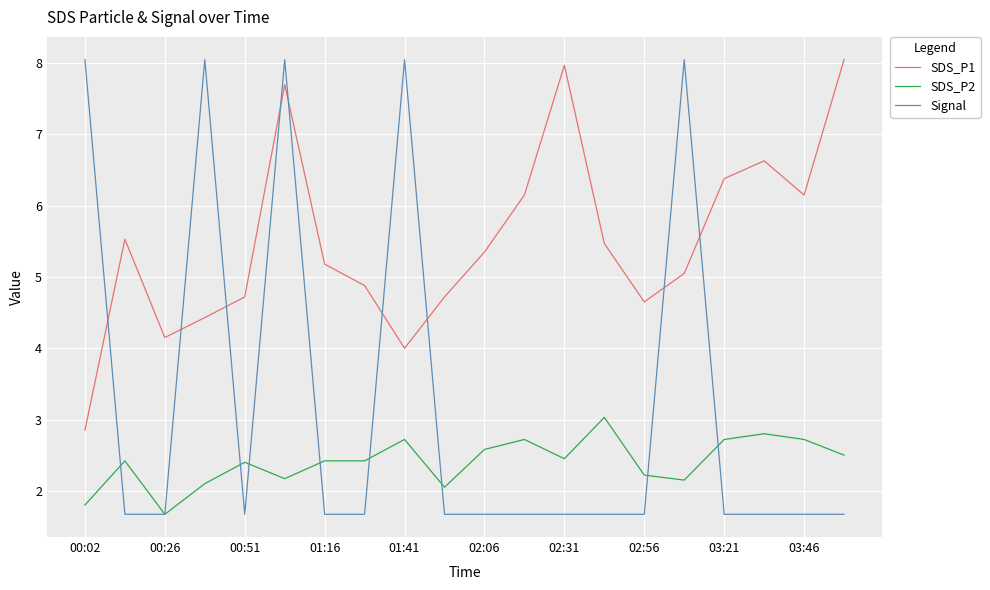

What is the difference between the second highest and second lowest values in the Signal series?

6.4